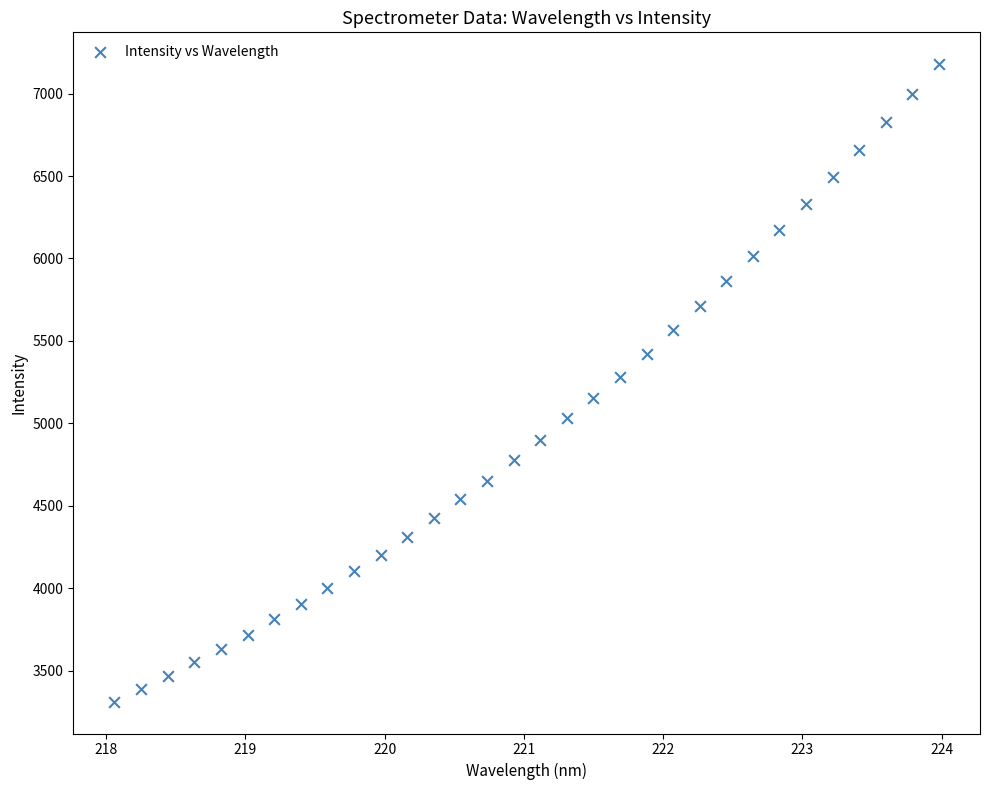

What is the range of X values (max minus min)?

5.9